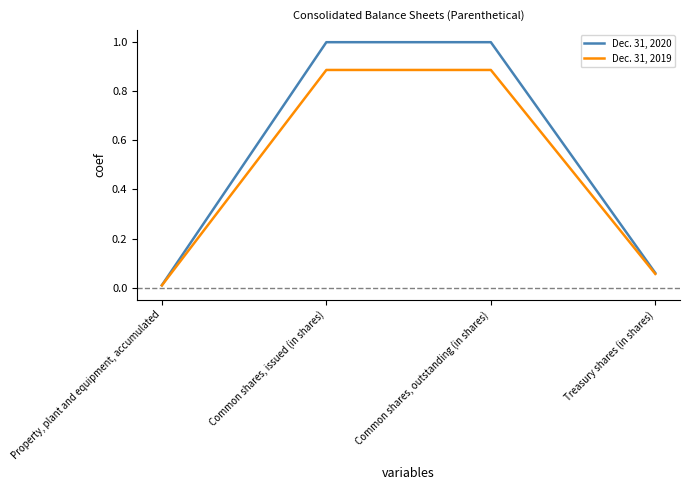

Which series has the largest total across all categories?

Dec. 31, 2020